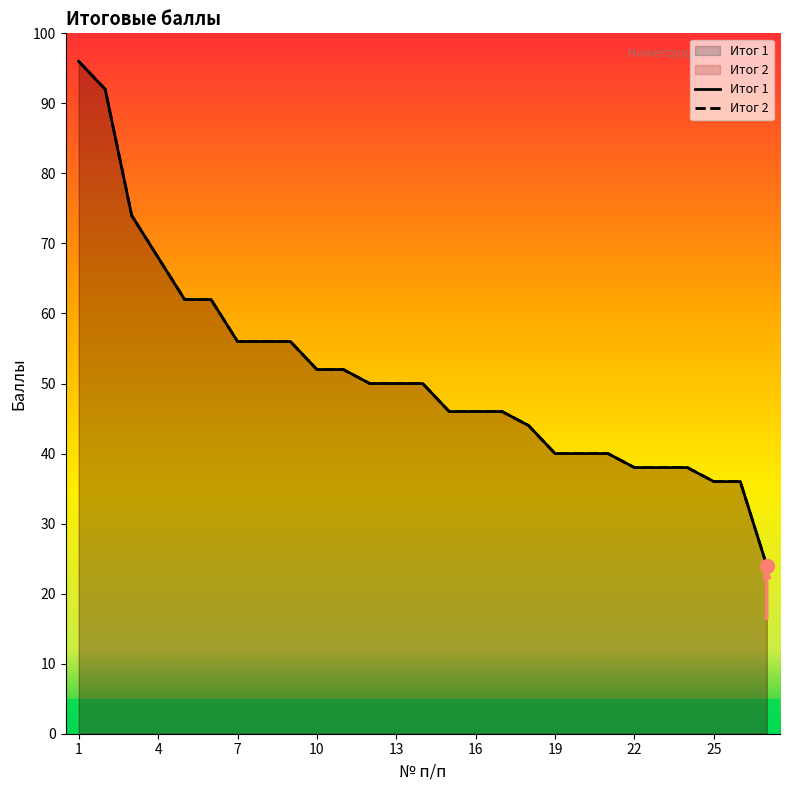

What is the difference between the maximum and second lowest values in the Итог 2 series?

60